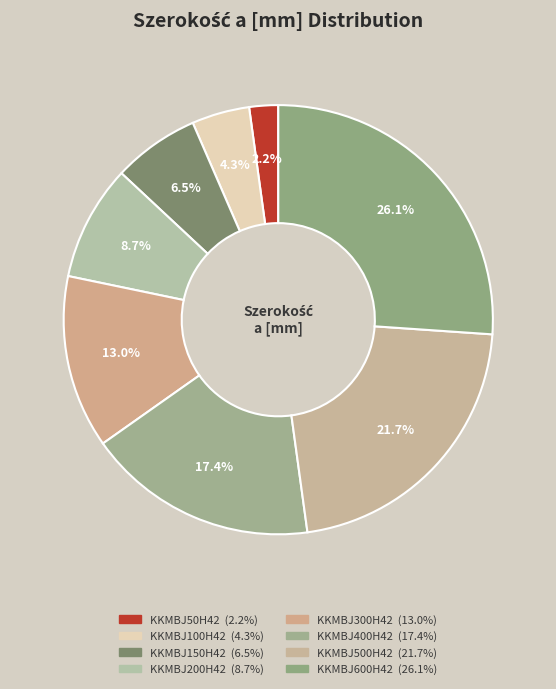

How many segments does this pie chart have?

8